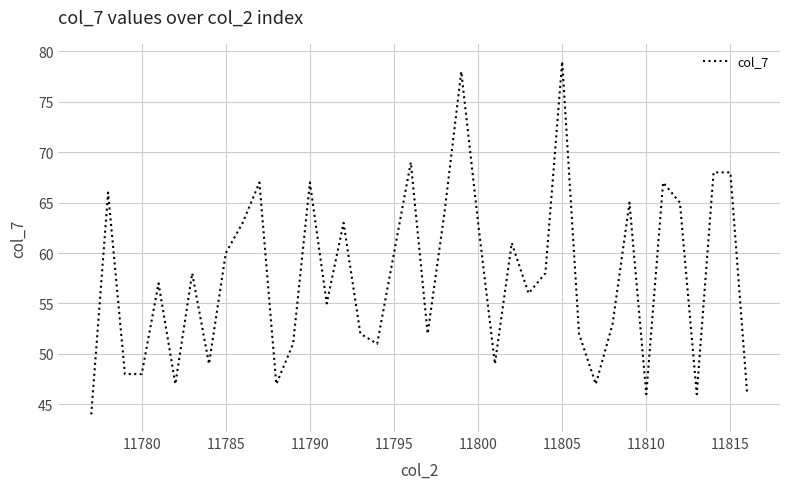

What is the difference between the maximum and minimum values?

35